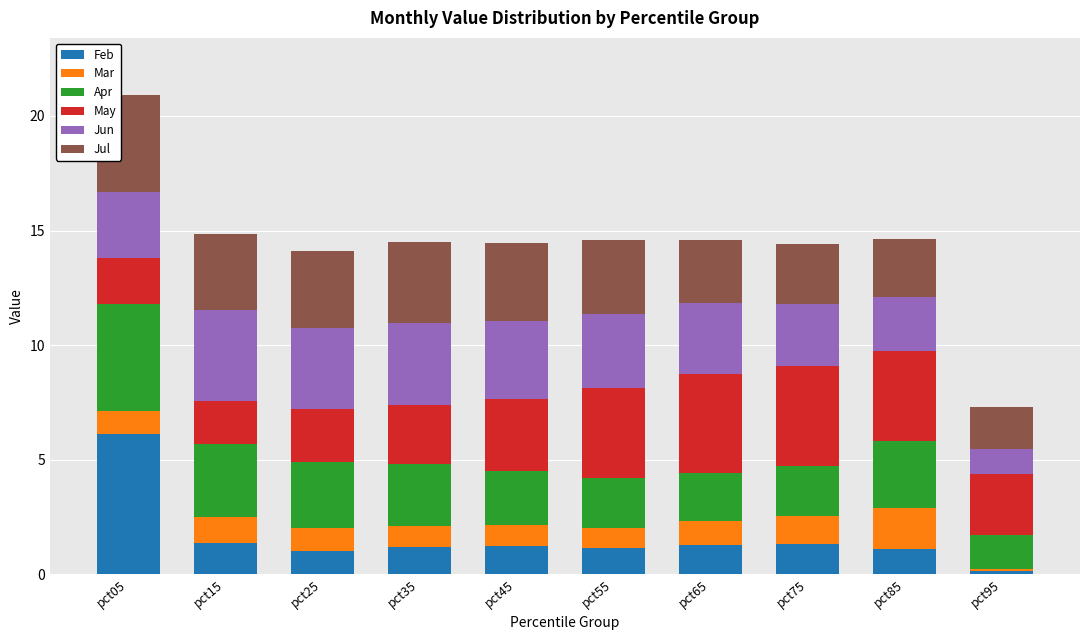

At which label does Feb reach its minimum?

pct95